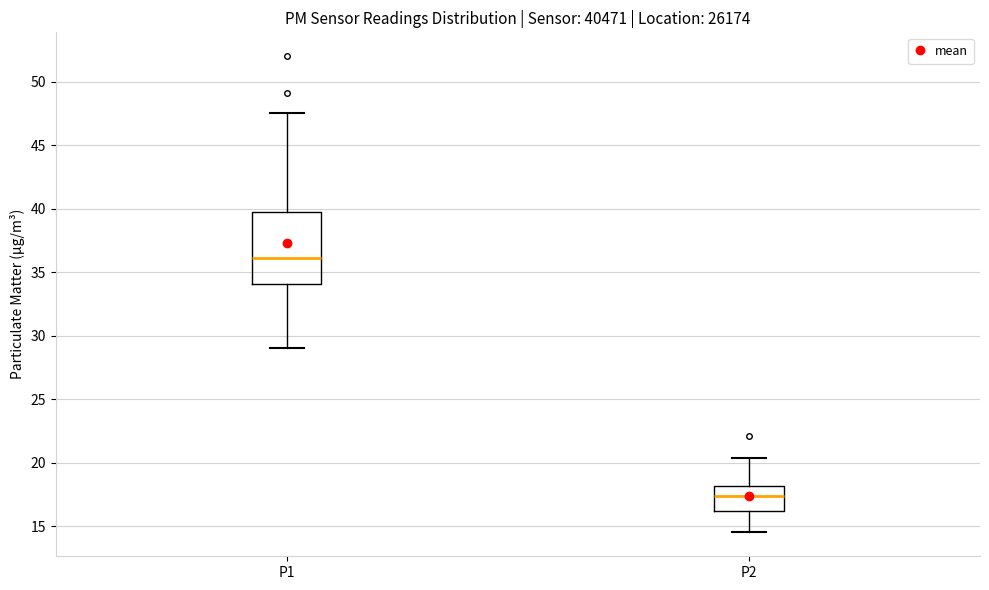

Comparing the boxes themselves (not the whiskers), which one is the tallest?

P1